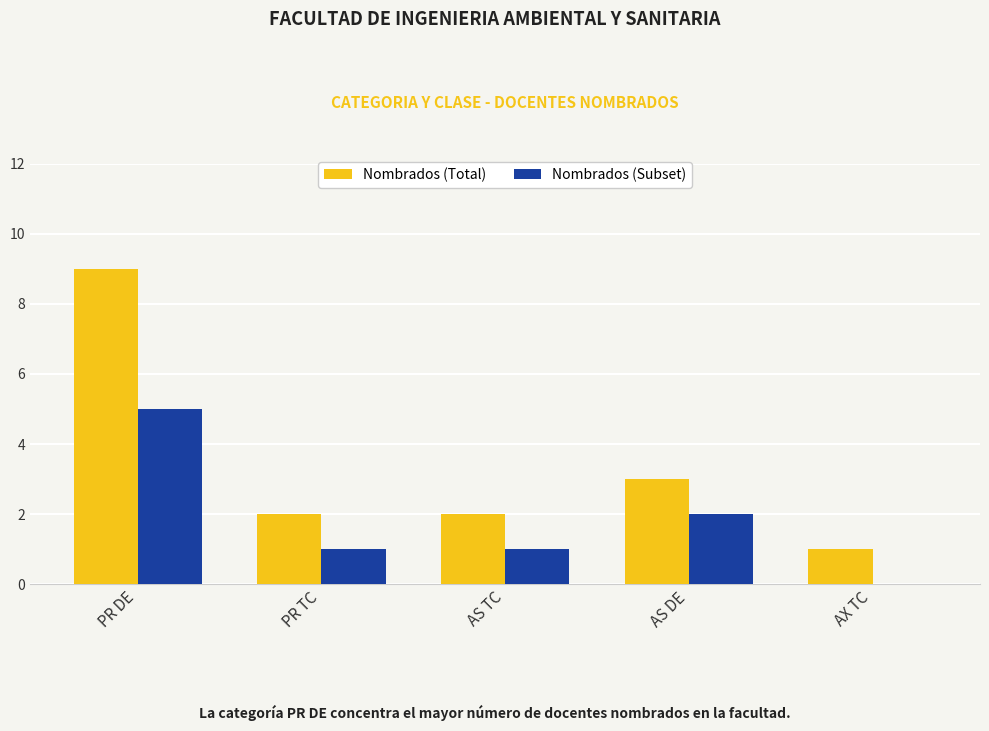

True or false: Nombrados (Subset) has a value of 5 at PR DE.

True